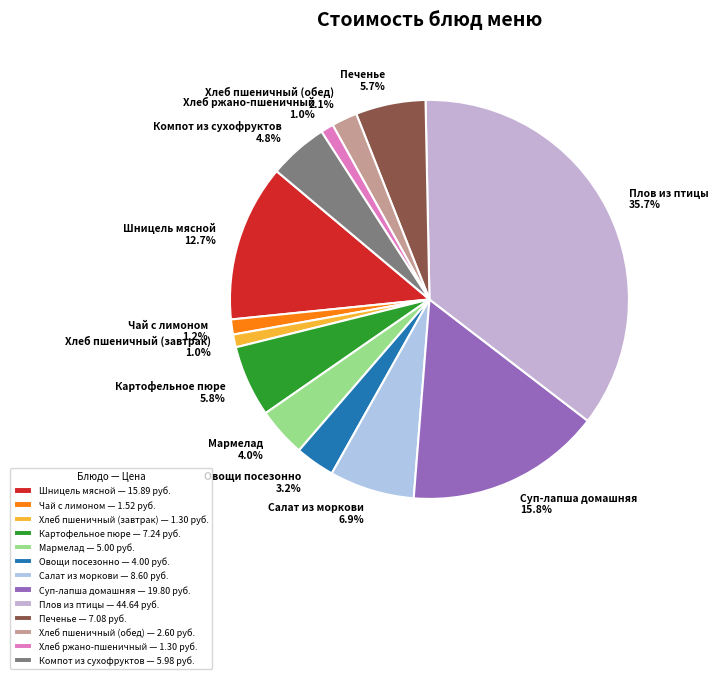

To the nearest percent, what is the difference between the largest and smallest slice percentages?

35%